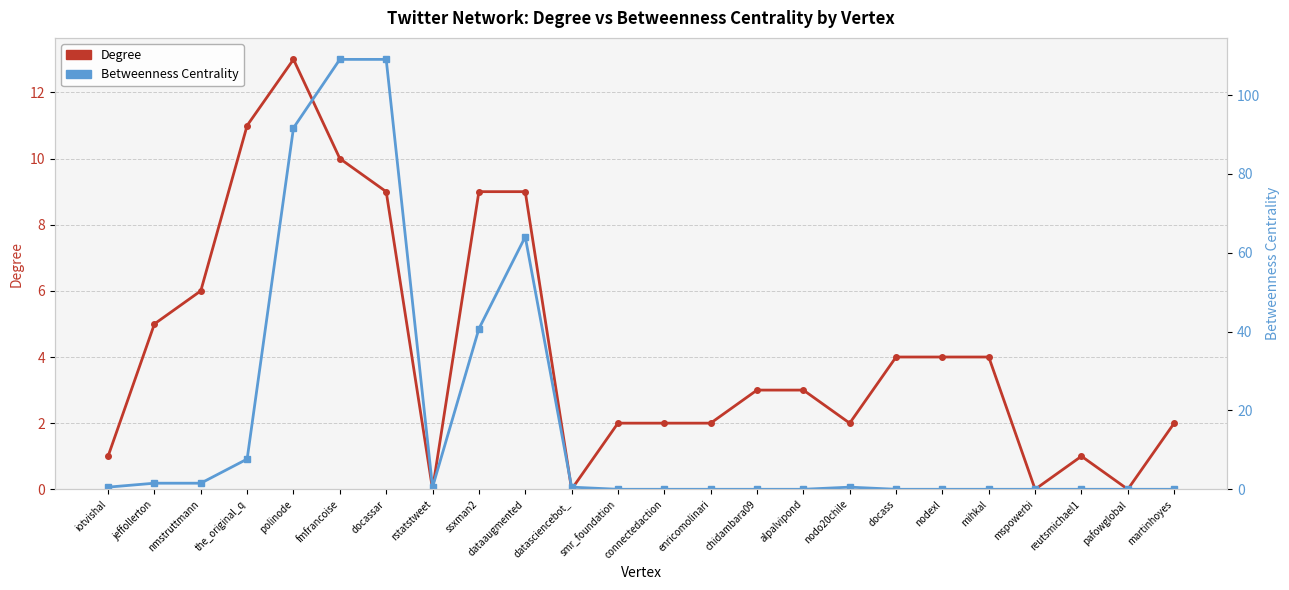

Which series has the widest spread of values?

Betweenness Centrality